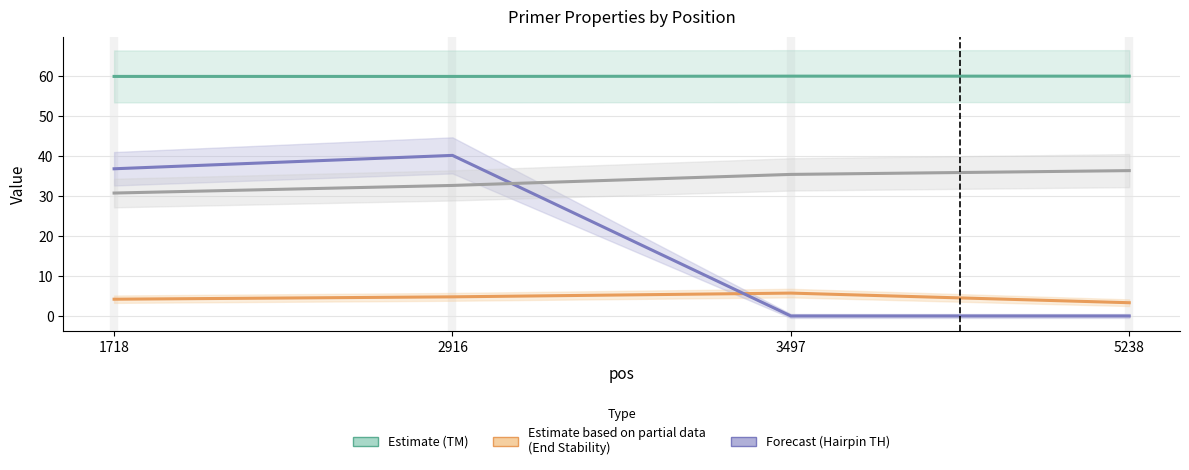

At how many categories does at least one series exceed 8?

4